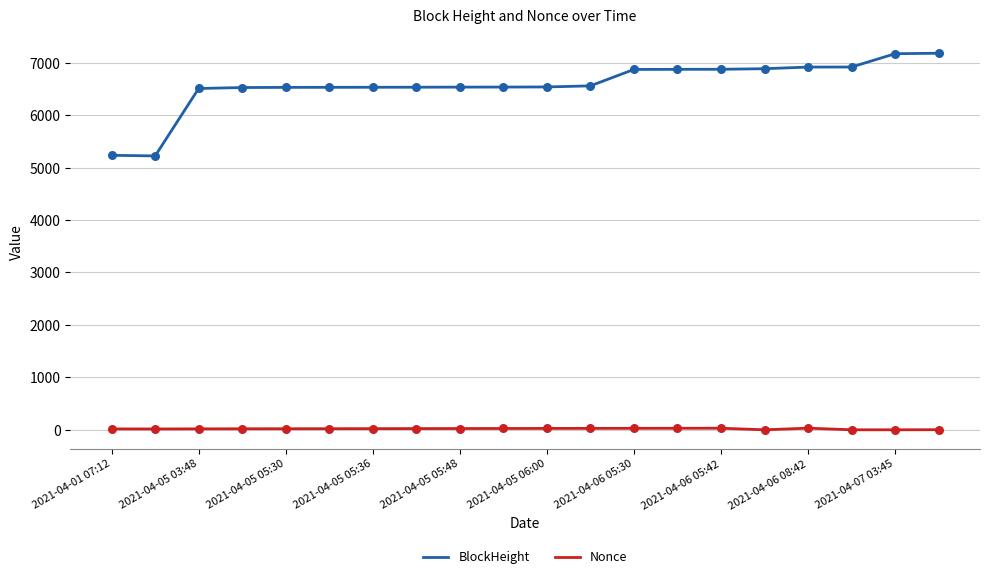

What are all the series names shown in the legend?

BlockHeight, Nonce